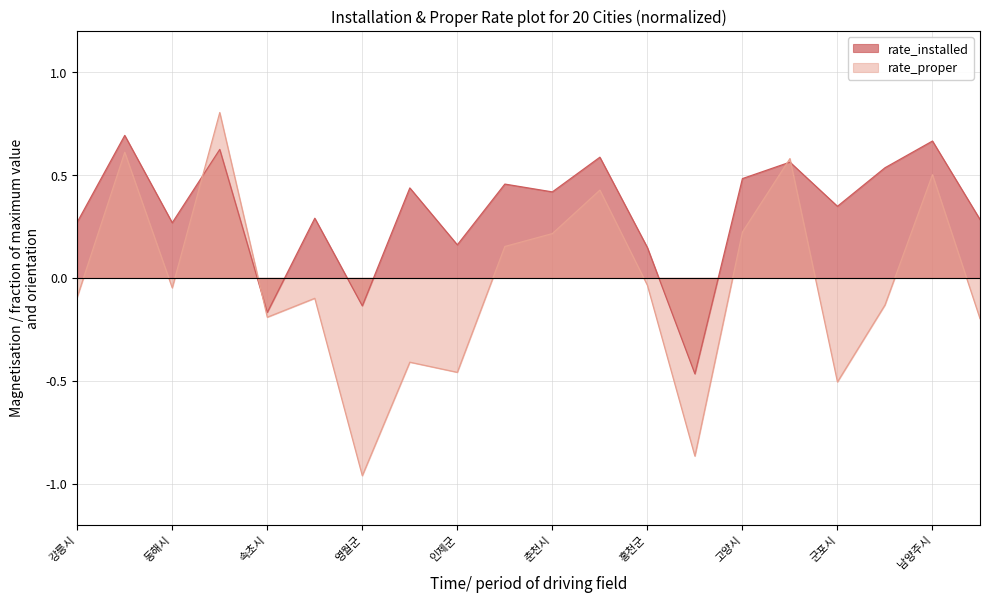

True or false: rate_proper has a value of 0.3 at 광주시.

False